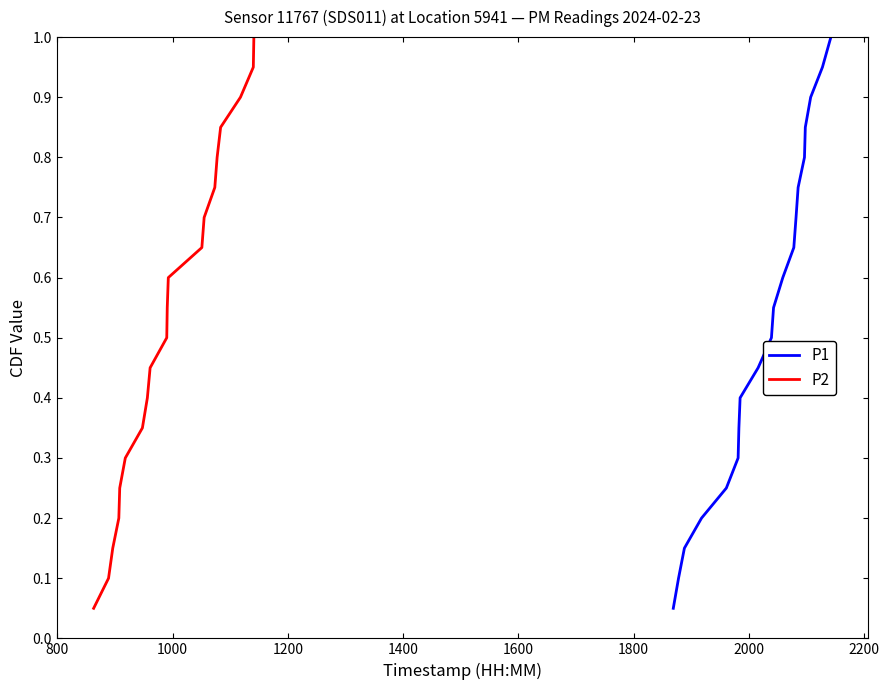

What are all the series names shown in the legend?

P1, P2